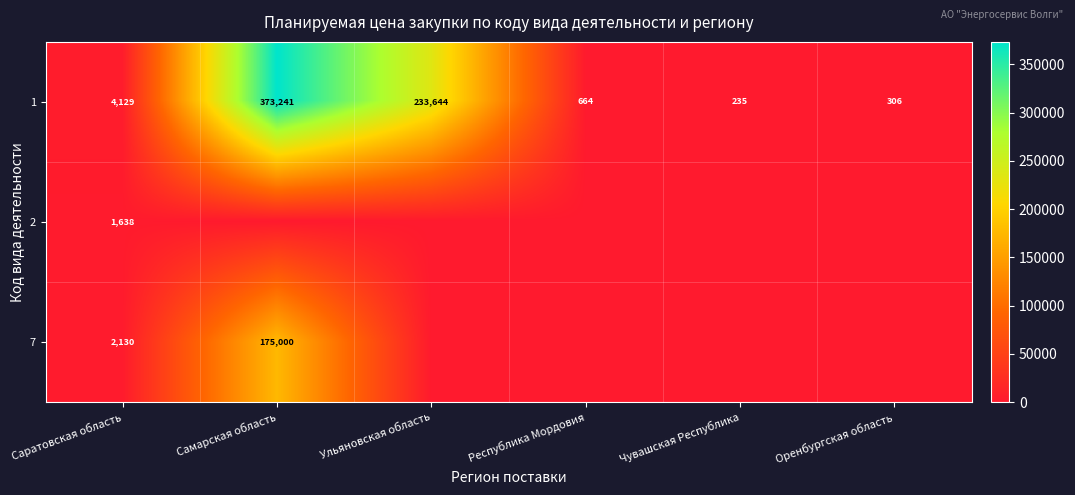

True or false: 2 has a value of 1638 at Саратовская область.

True